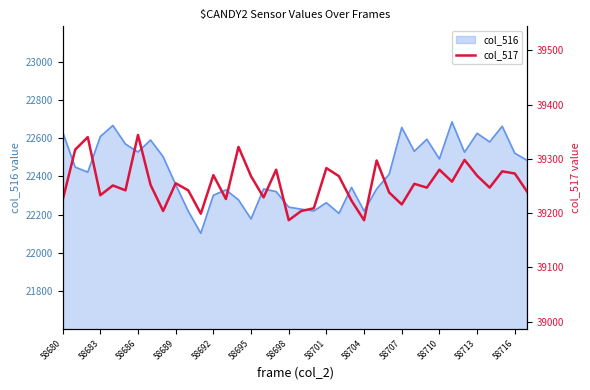

What is the difference between the maximum and minimum values?

157